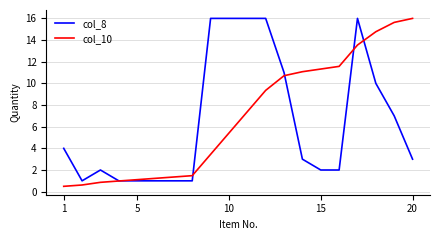

What is the maximum value for col_10?

16.0